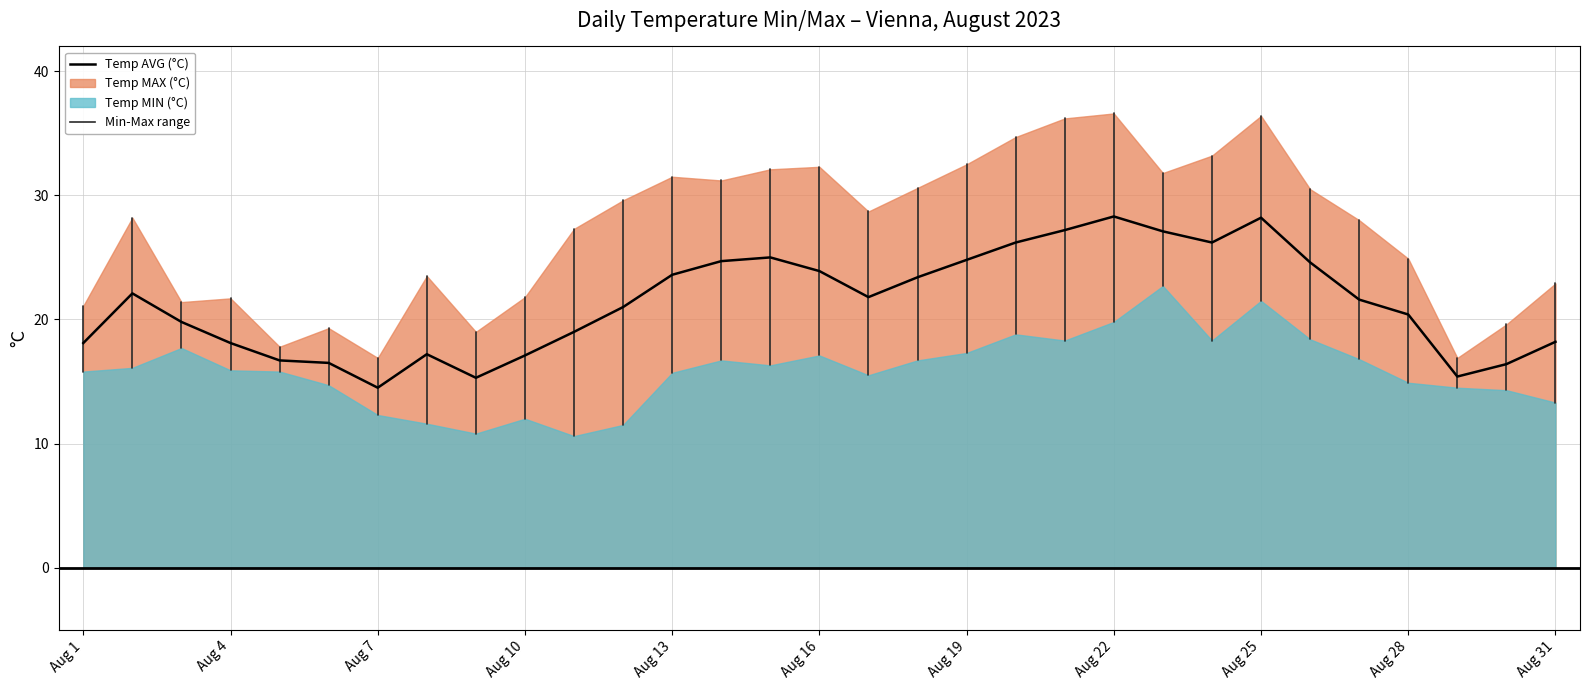

What is the sum of the Temp MIN (°C) values at Aug 31 and Aug 22?

33.1